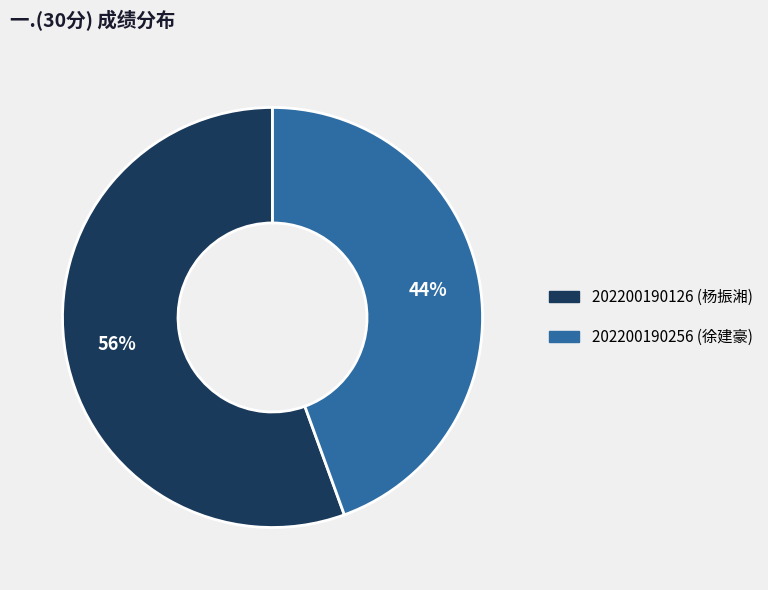

Rank the categories by value from highest to lowest.

202200190126 (杨振湘), 202200190256 (徐建豪)